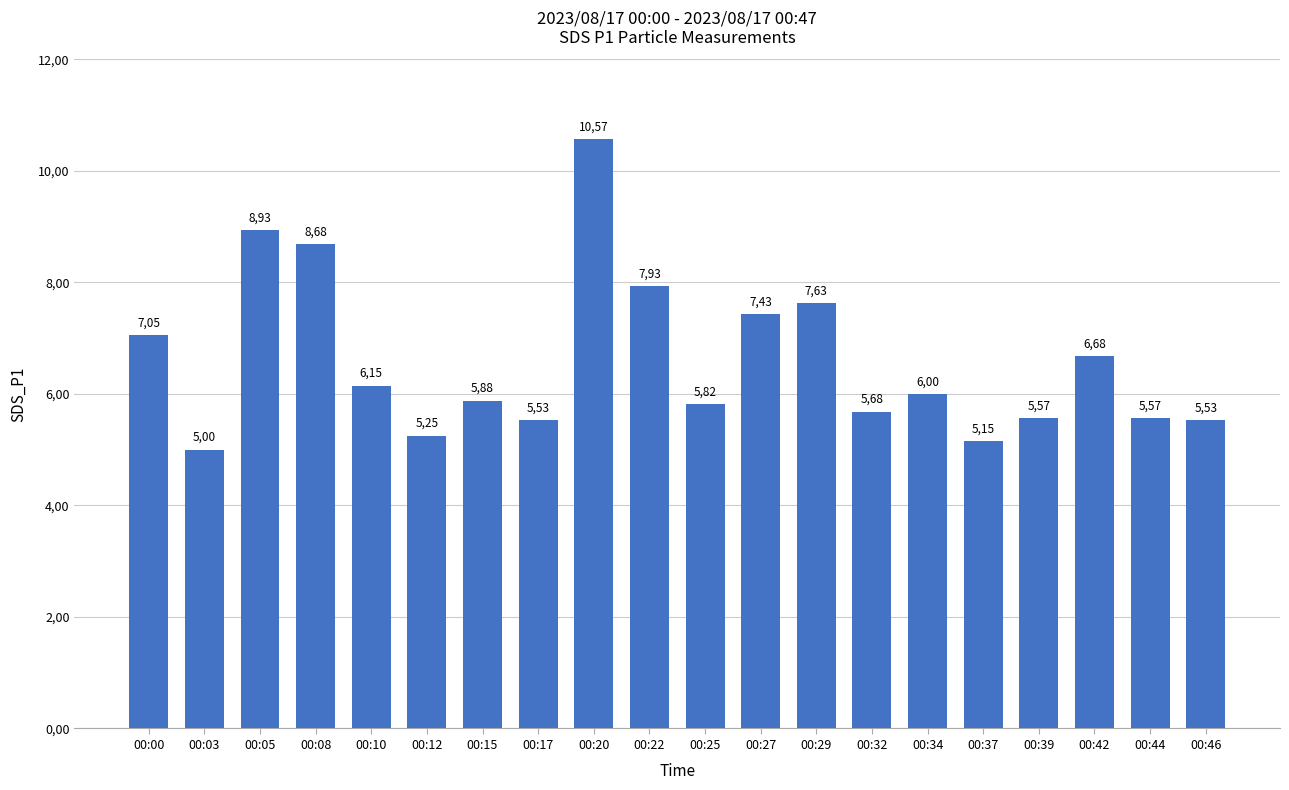

Does the chart contain any negative values?

No